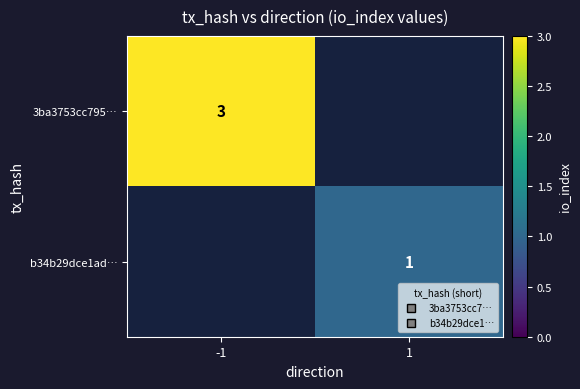

Which series has the widest spread of values?

3ba3753cc795…